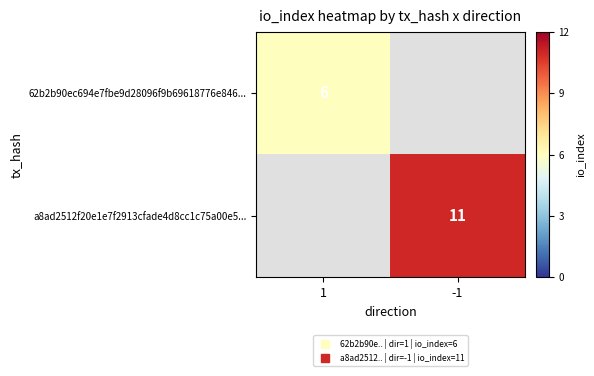

Which has a higher value, -1 or 1?

1